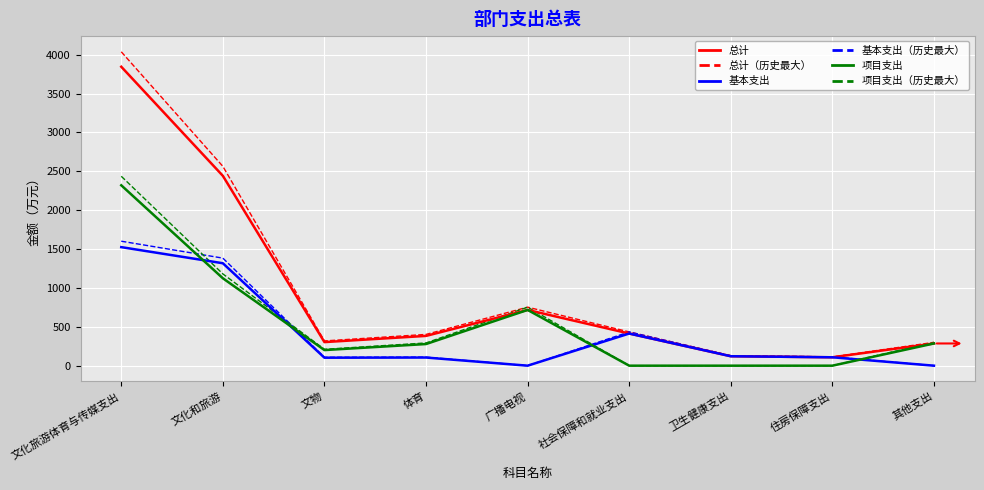

Which category has the highest value across all series?

文化旅游体育与传媒支出